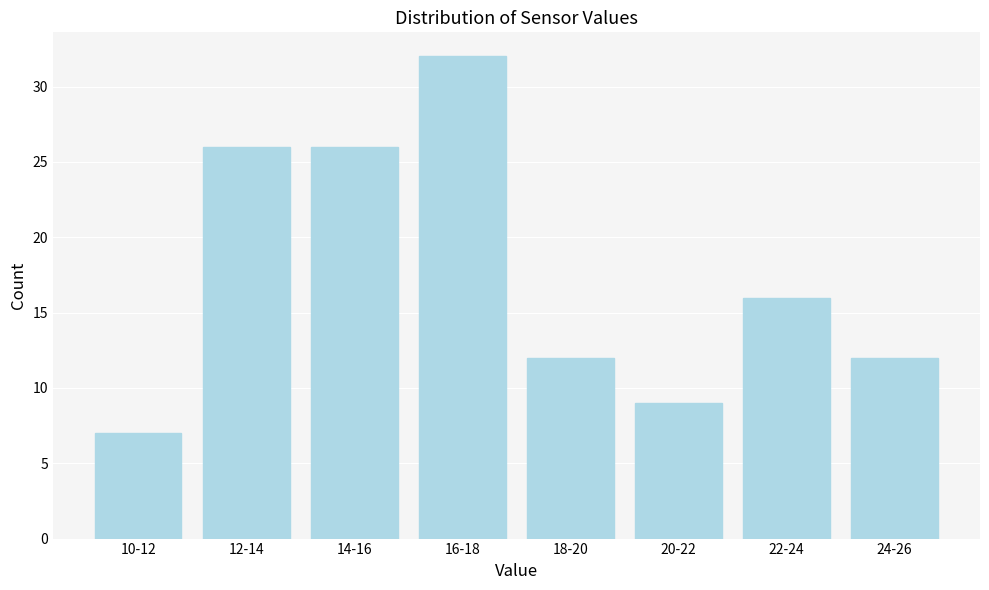

Reading left to right, what are all the values shown in this chart?

7	26	26	32	12	9	16	12